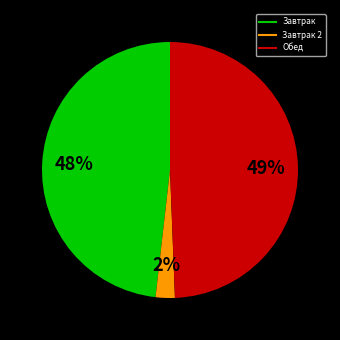

Does any single category account for the majority?

No